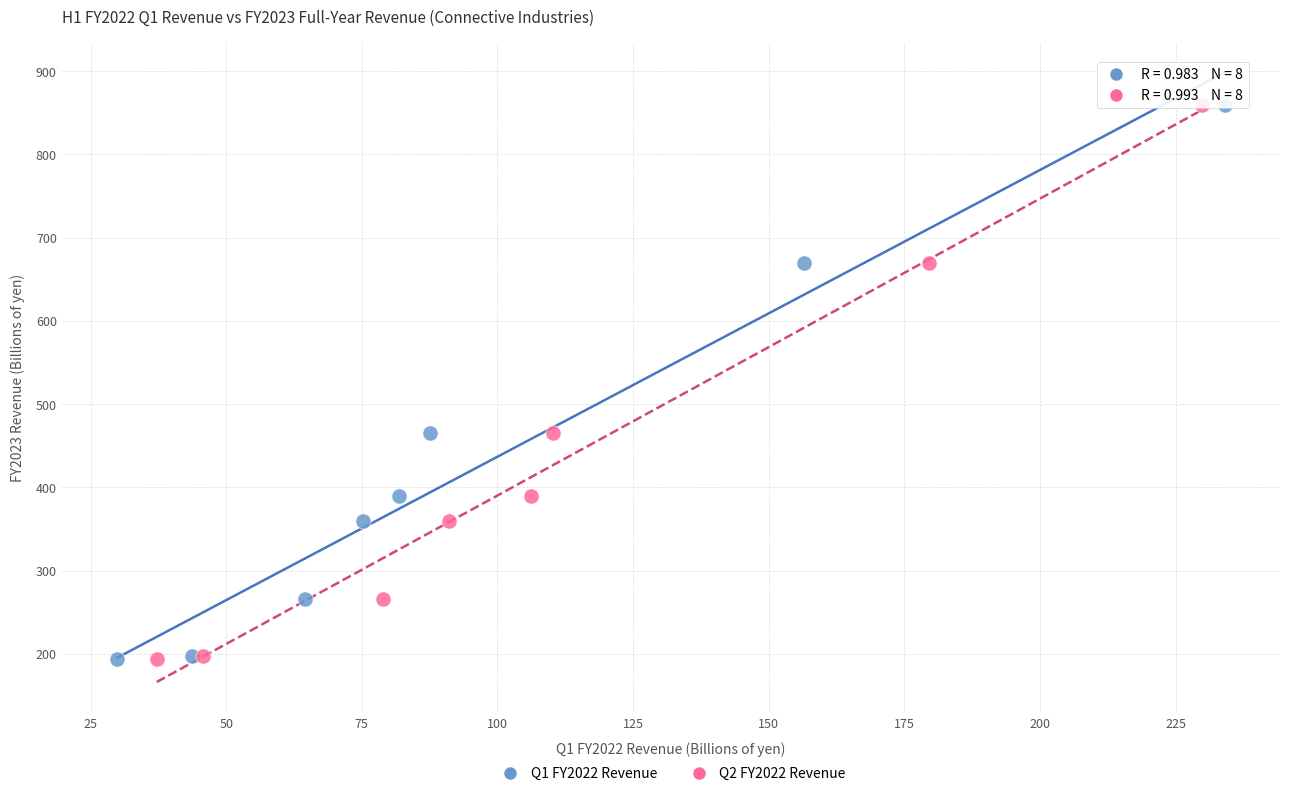

What are all the series names shown in the legend?

Q1 FY2022 Revenue, Q2 FY2022 Revenue